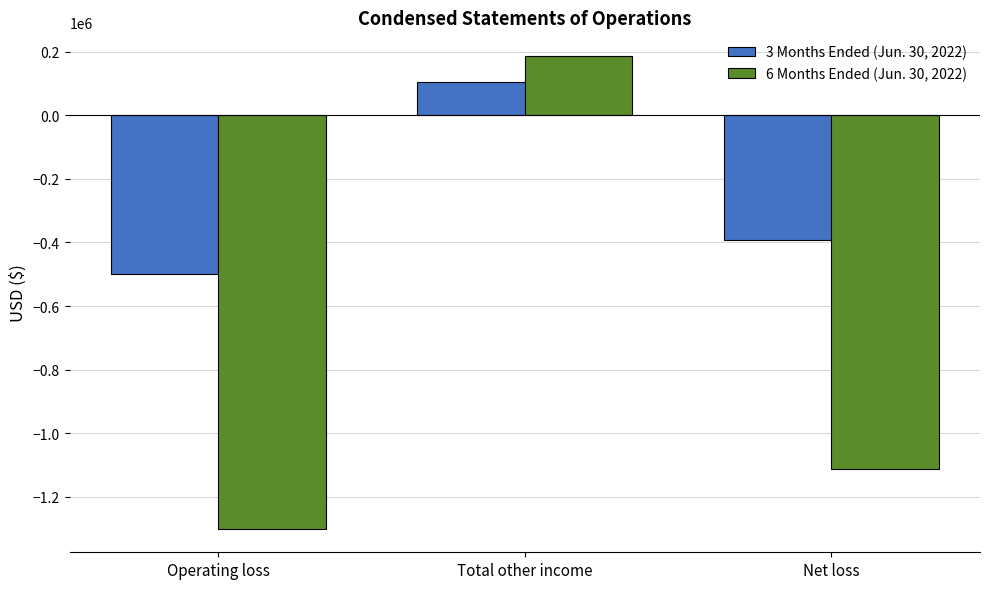

Which series has the largest total across all categories?

3 Months Ended (Jun. 30, 2022)